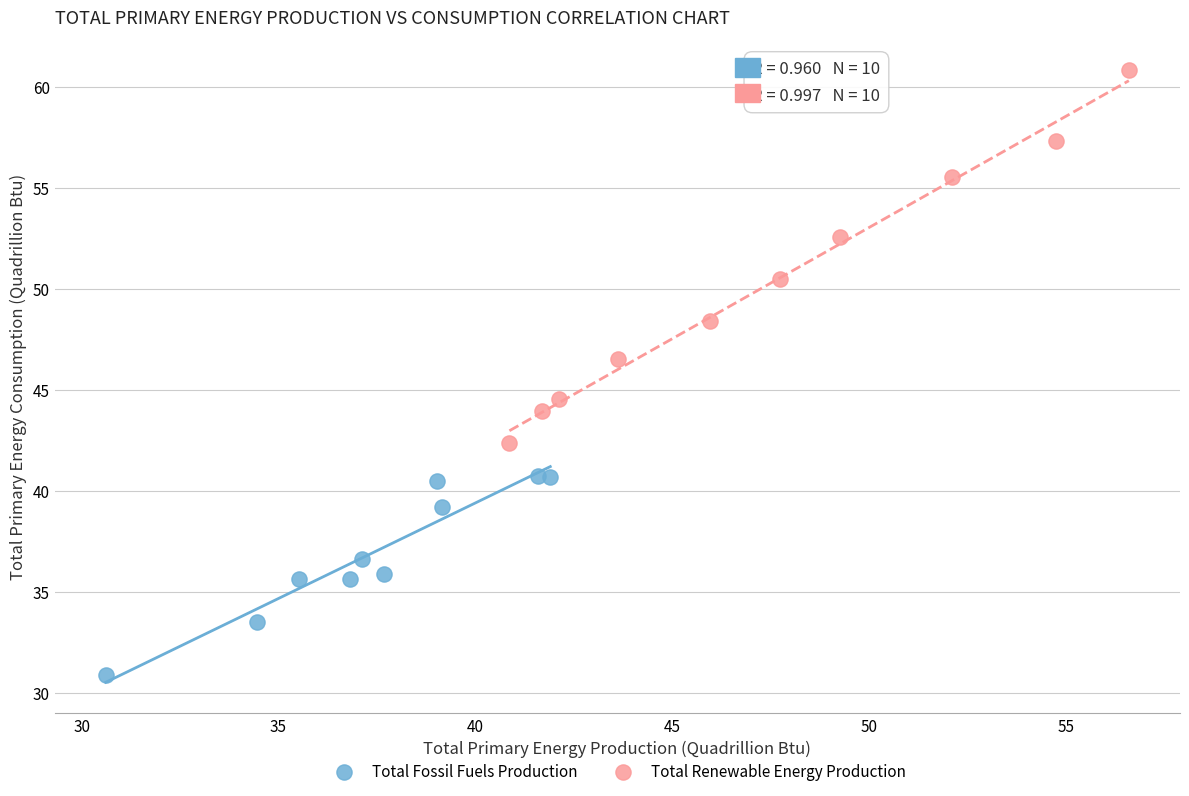

Which series reaches the minimum Y coordinate?

Total Fossil Fuels Production